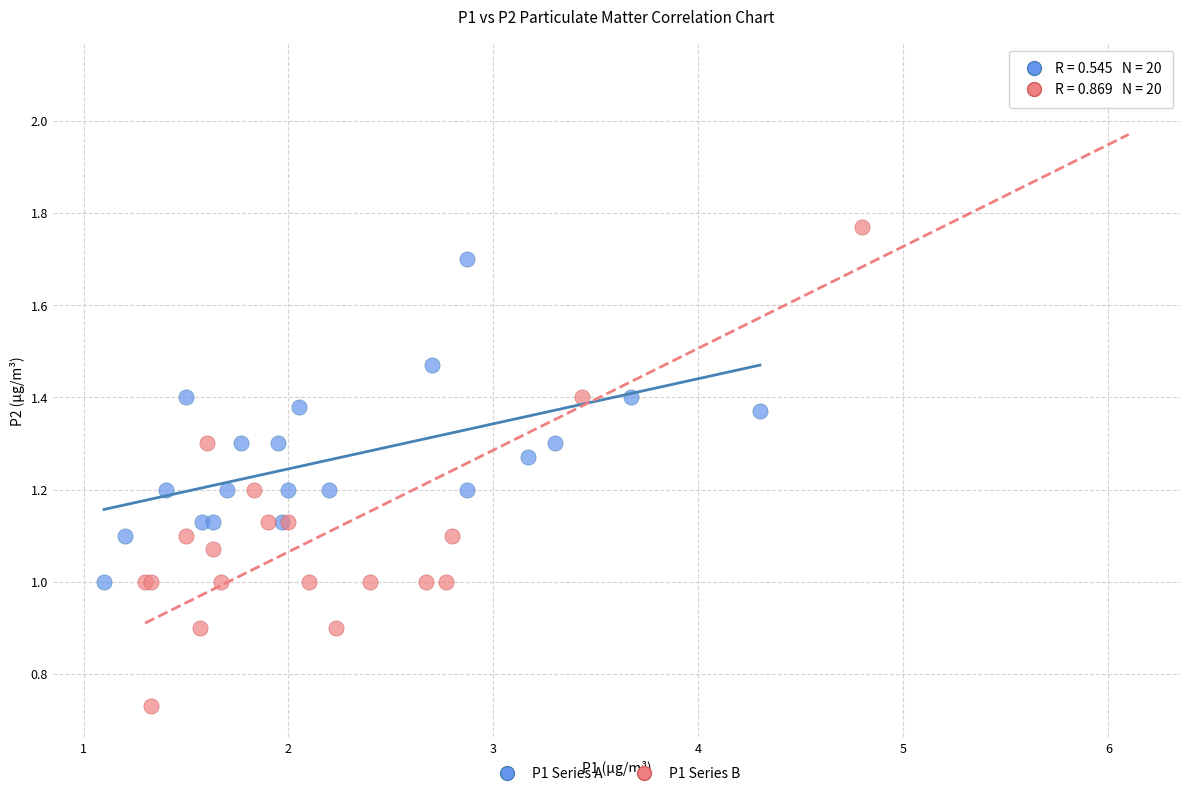

What are all the series names shown in the legend?

P1 Series A, P1 Series B